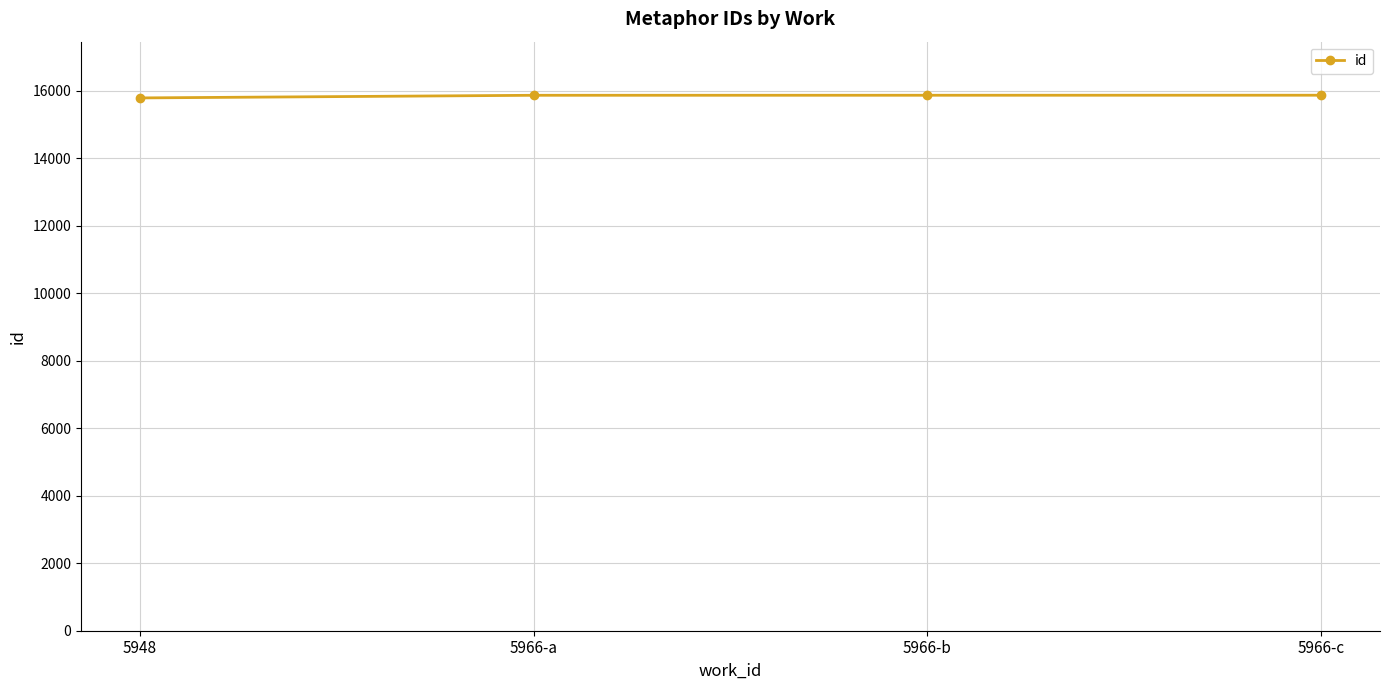

Approximately how many times larger is the value at 5966-b compared to 5966-c?

1.0